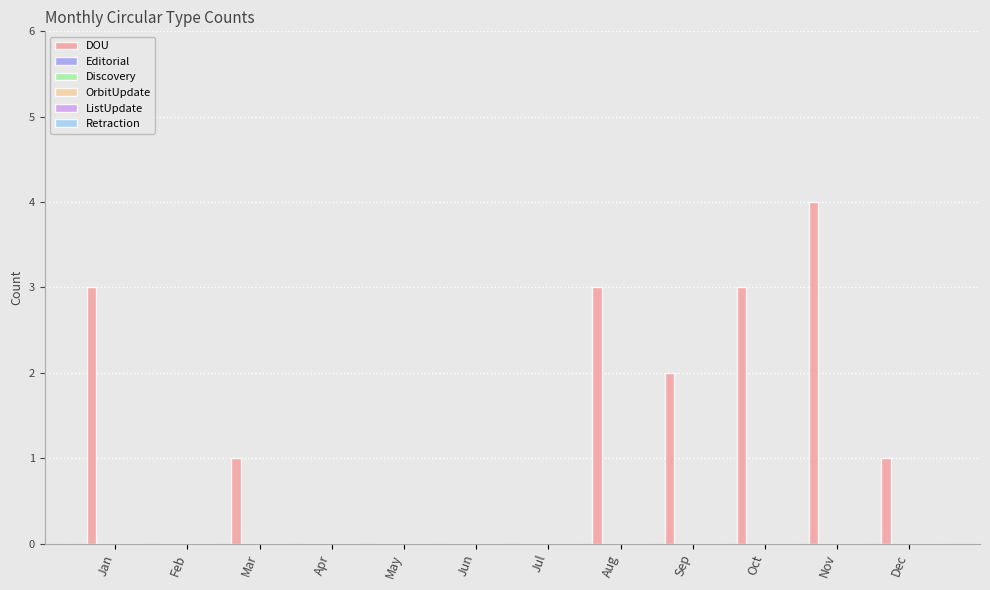

What is the sum of all values?

17